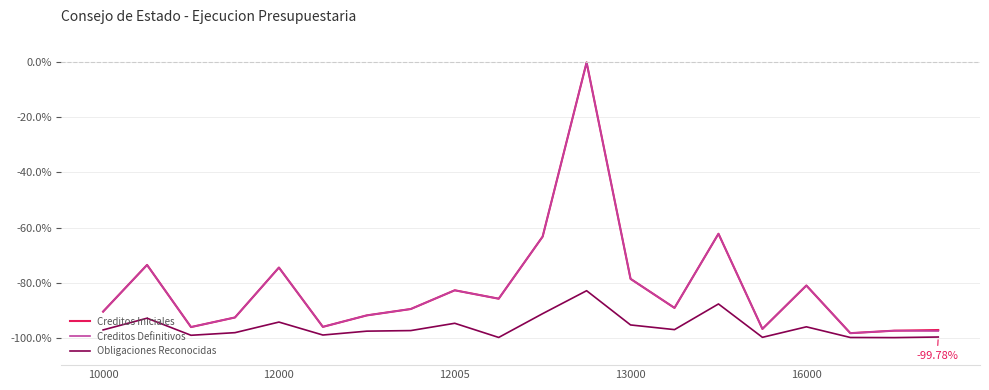

Is this an area chart (filled region under the line)?

No